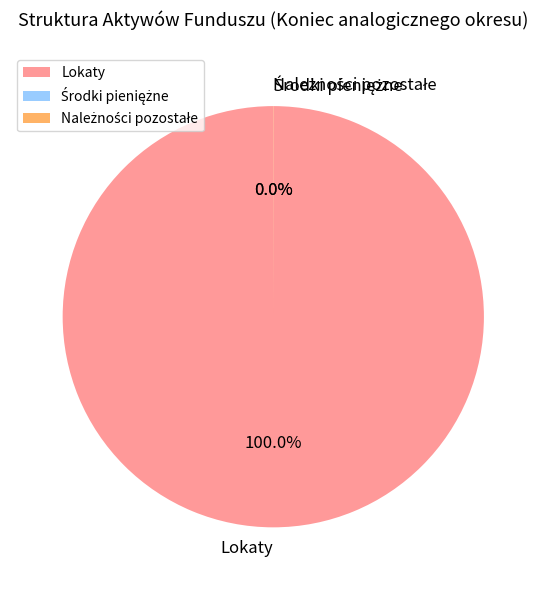

Combined, do Należności pozostałe and Lokaty account for over 50%?

Yes